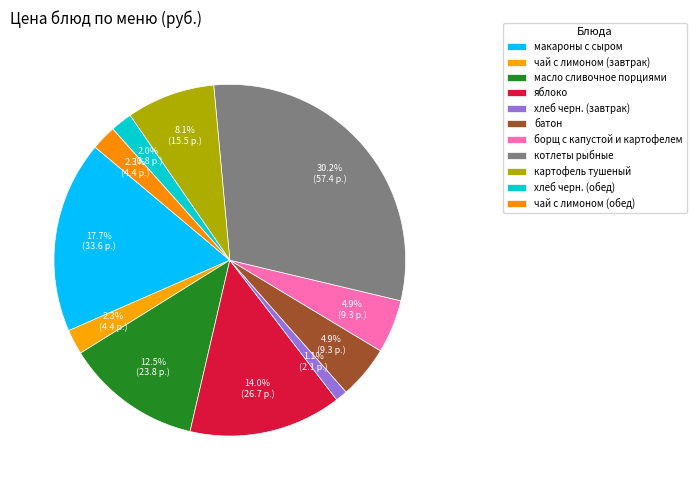

How many slices are in this pie chart?

11